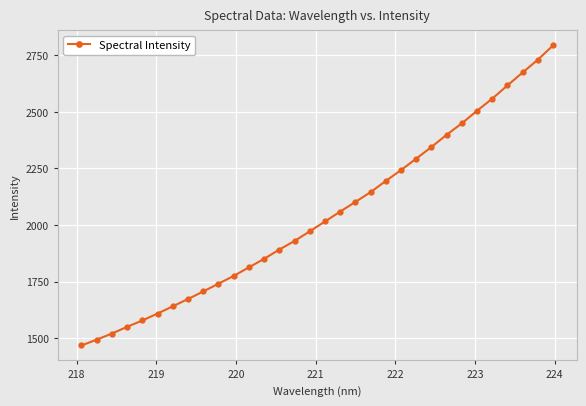

What is the value of the 31st point from the left?

2730.7